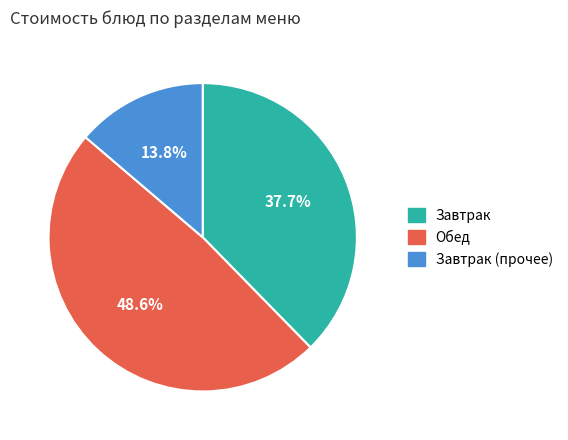

Is there any slice that represents more than half of the pie?

No